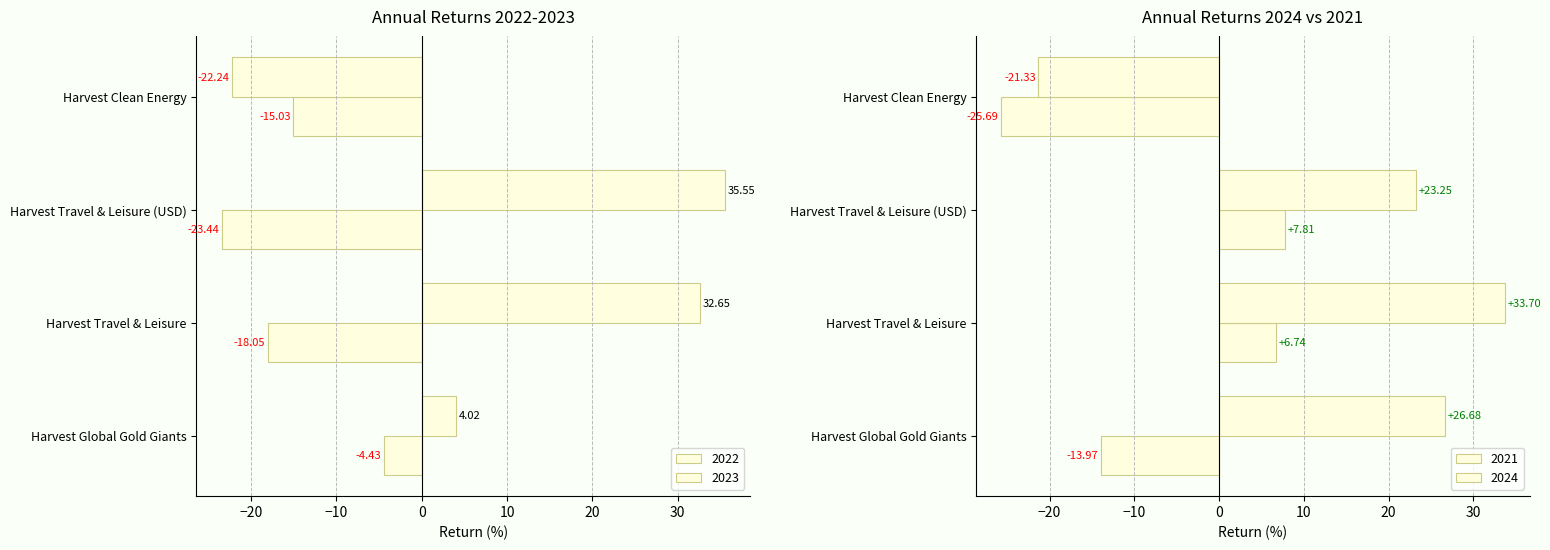

How many groups of bars are there?

4